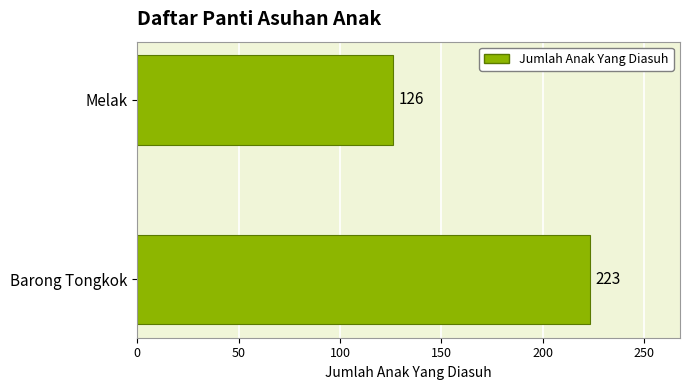

Are the bars horizontal?

Yes